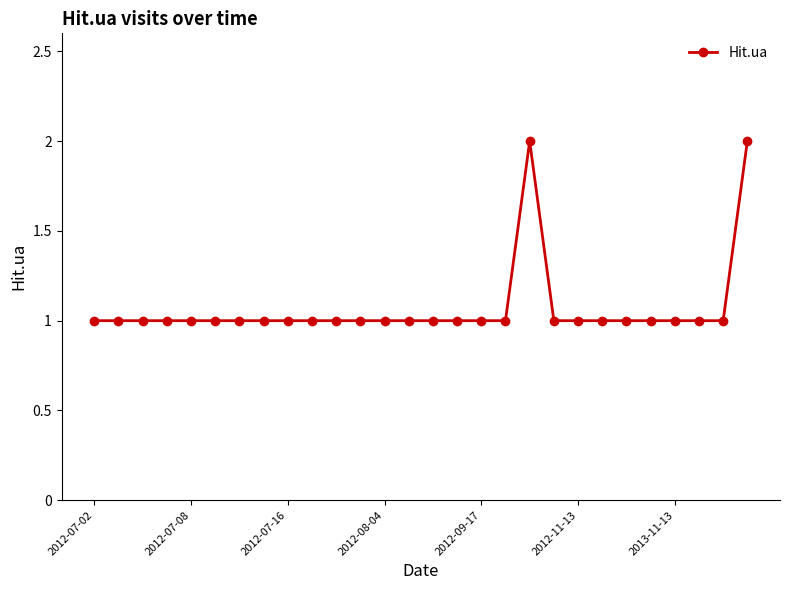

What is the sum of all values?

30